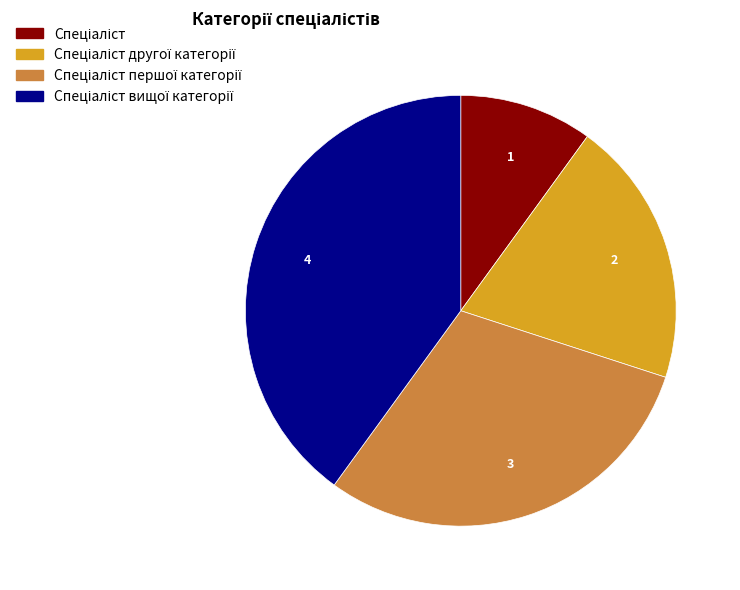

Is there a majority slice in this chart?

No